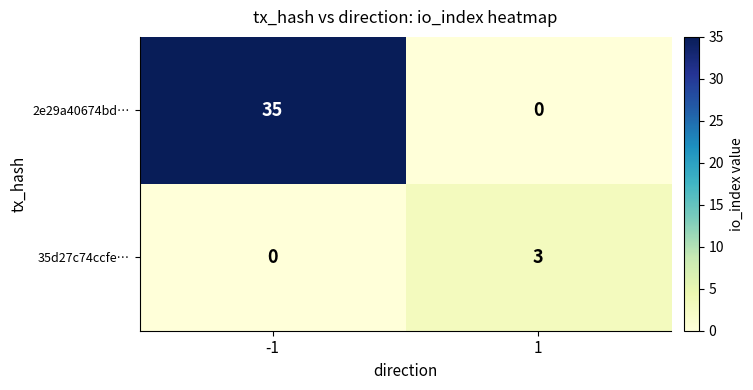

Reading left to right, what are all the values shown in this chart?

2e29a40674bd…: -1=35	1=0
35d27c74ccfe…: -1=0	1=3